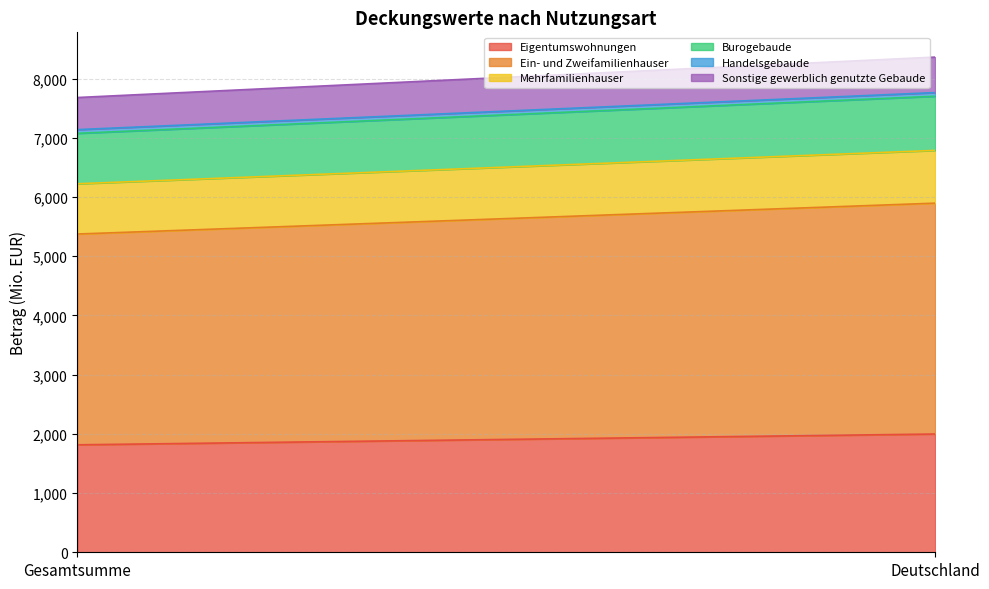

At which label is Eigentumswohnungen closest to 1906?

Gesamtsumme